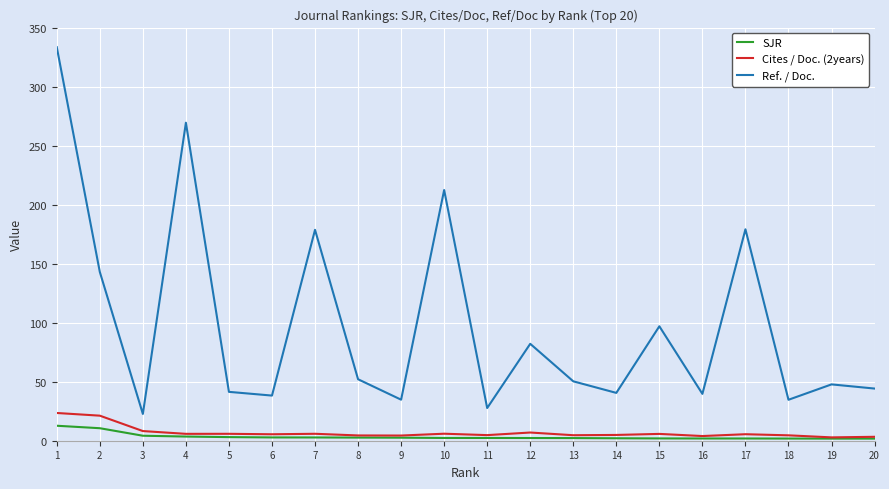

Where is the first local maximum for Ref. / Doc.?

4